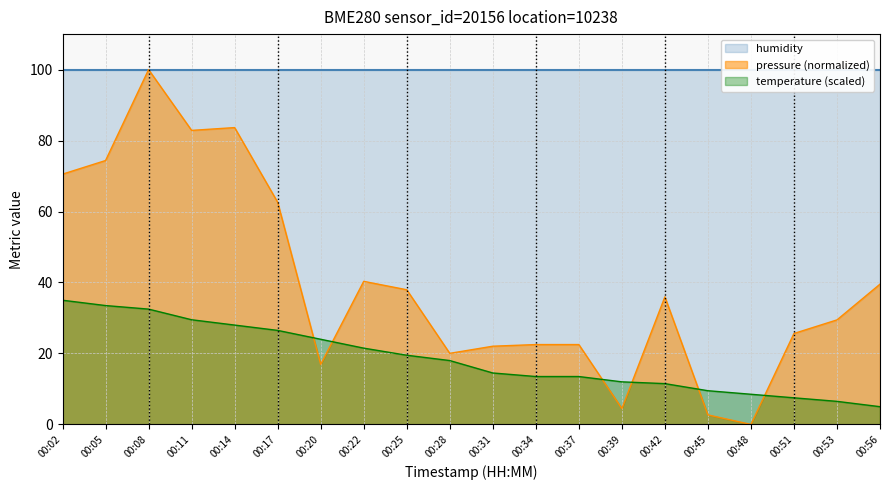

True or false: temperature has more than 2 points higher than both neighbors.

False